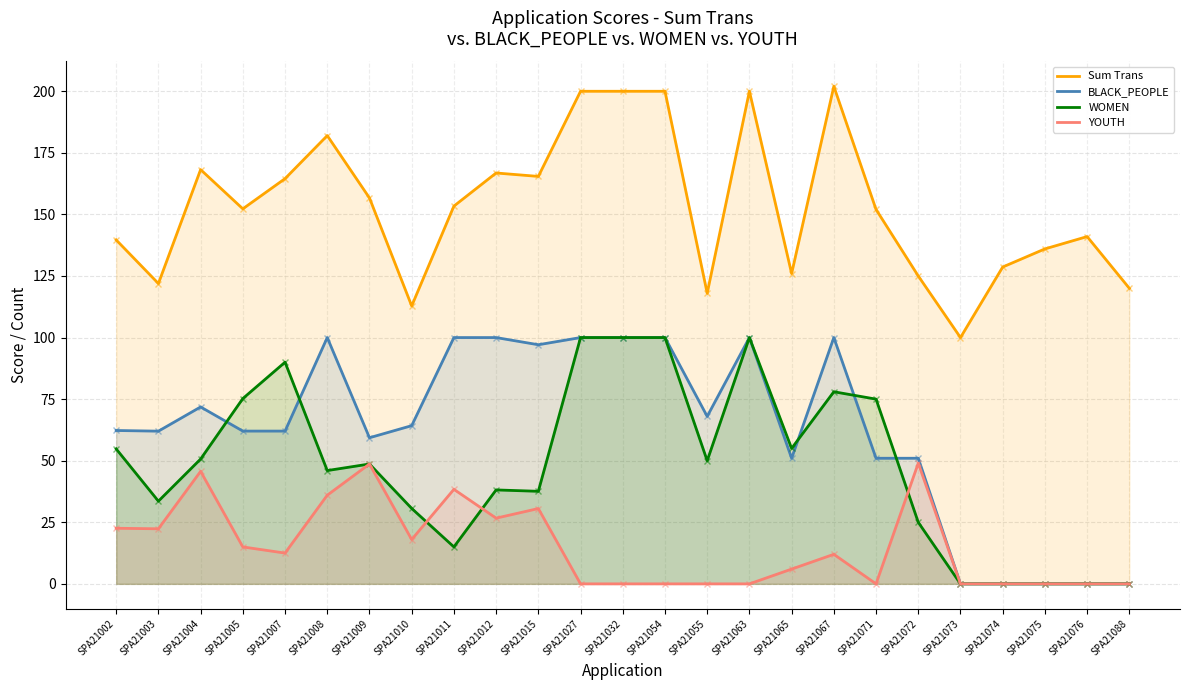

What is the maximum value shown in the chart?

202.0